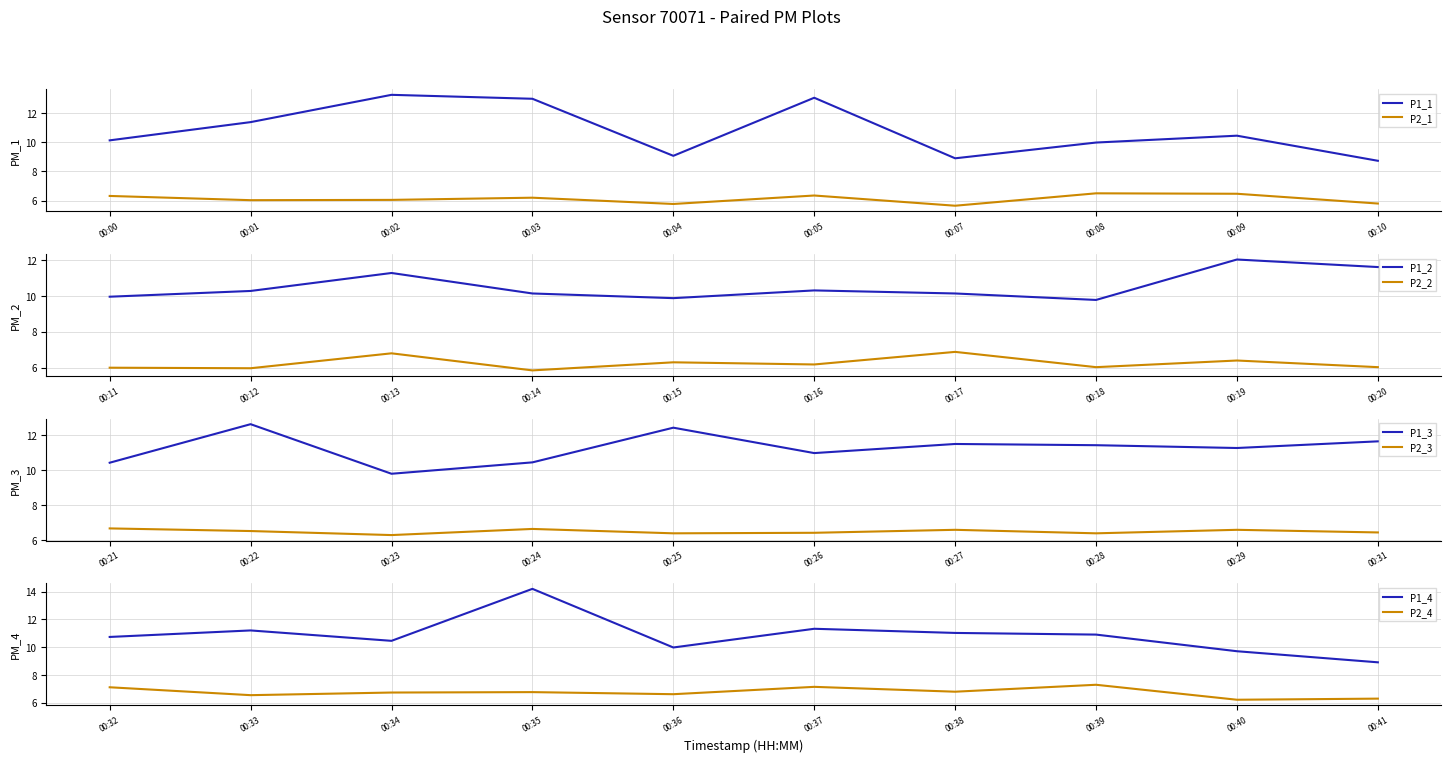

At how many categories does at least one series exceed 6?

40